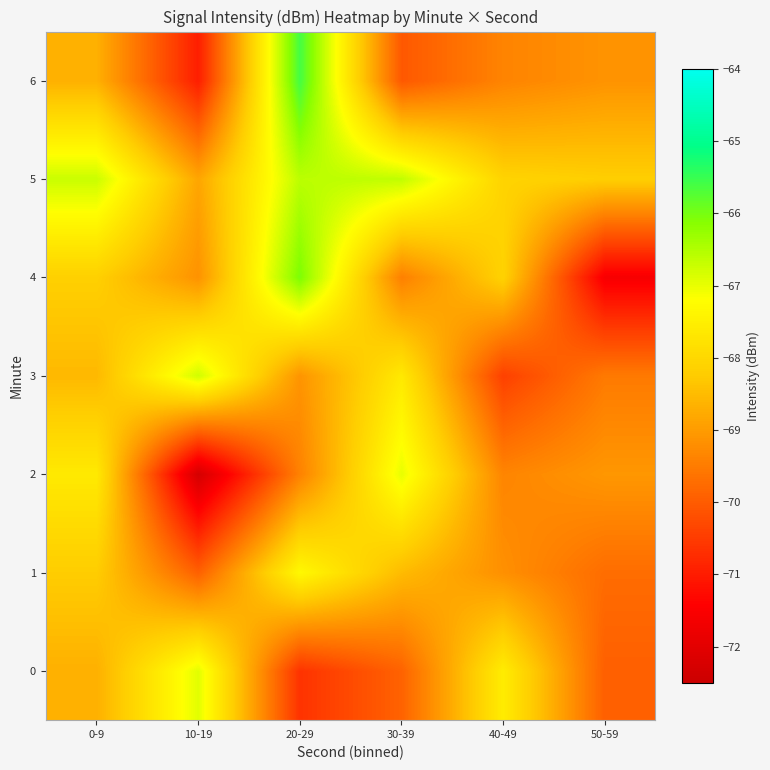

Reading left to right, extract all data points from this chart.

0: 0-9=-68.7	10-19=-66.9	20-29=-70.6	30-39=-69.9	40-49=-67.6	50-59=-69.9
1: 0-9=-68.2	10-19=-69.9	20-29=-67.3	30-39=-68.5	40-49=-69.2	50-59=-69.7
2: 0-9=-67.6	10-19=-72.3	20-29=-69.4	30-39=-67.0	40-49=-69.3	50-59=-69.1
3: 0-9=-68.5	10-19=-66.8	20-29=-69.1	30-39=-67.6	40-49=-70.4	50-59=-69.5
4: 0-9=-68.2	10-19=-69.1	20-29=-66.0	30-39=-69.4	40-49=-68.1	50-59=-71.6
5: 0-9=-66.7	10-19=-68.8	20-29=-66.6	30-39=-66.6	40-49=-68.1	50-59=-68.2
6: 0-9=-68.7	10-19=-71.0	20-29=-65.6	30-39=-70.0	40-49=-69.4	50-59=-69.1